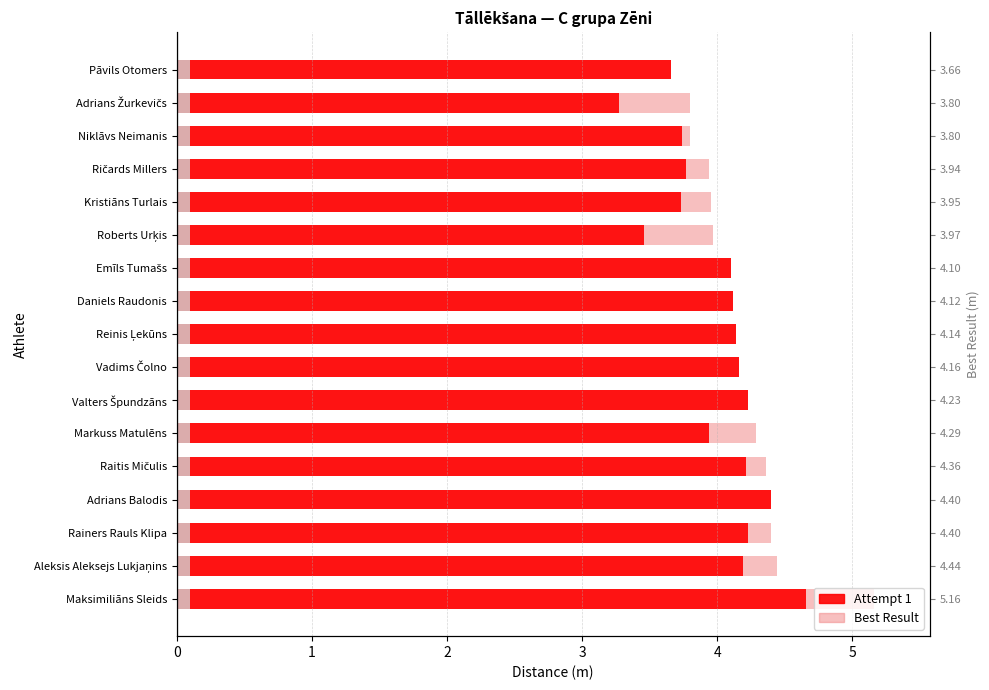

Count the number of data series in this chart.

2